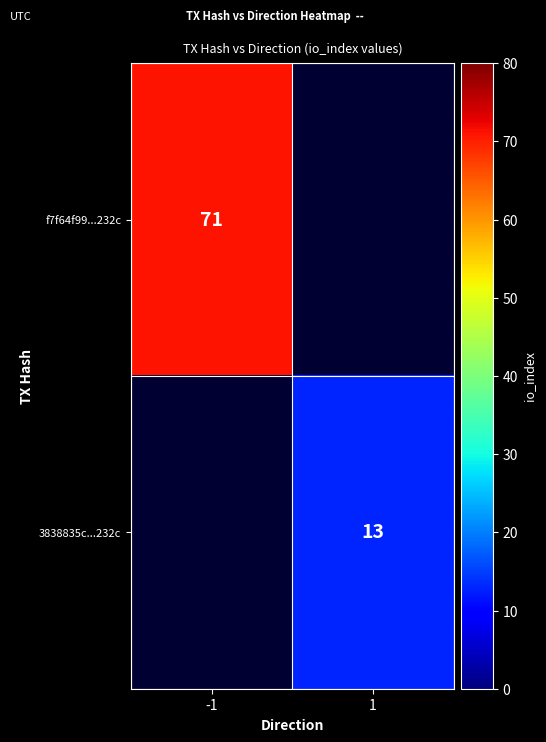

The value of f7f64f99...232c at -1 is 71. True or false?

True